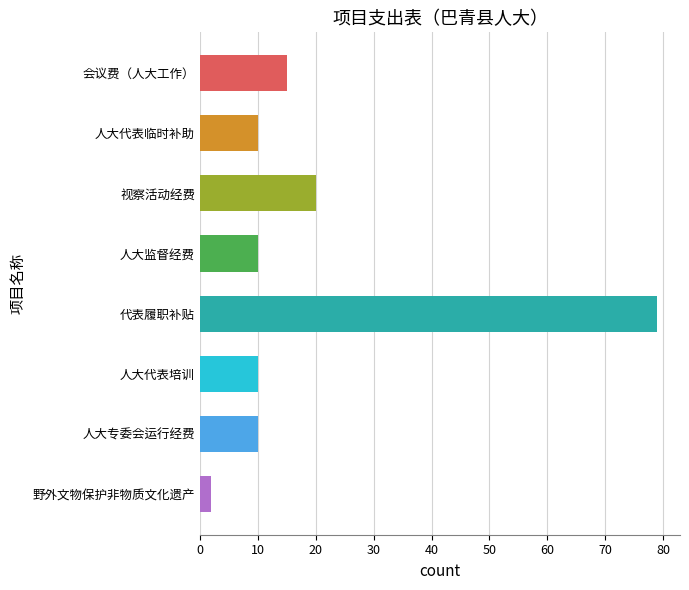

What is the difference between the maximum and second lowest values?

69.0